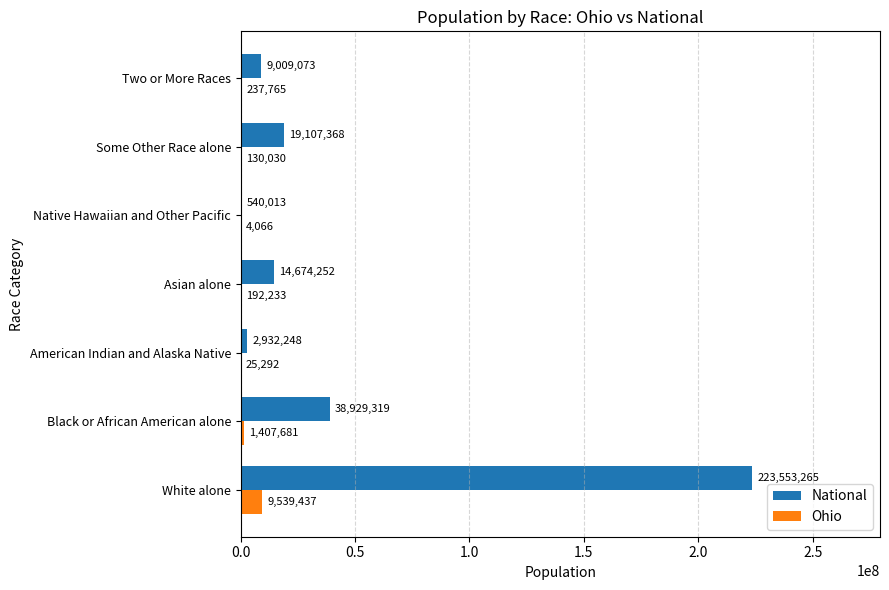

What is the sum of all Ohio values?

11536504